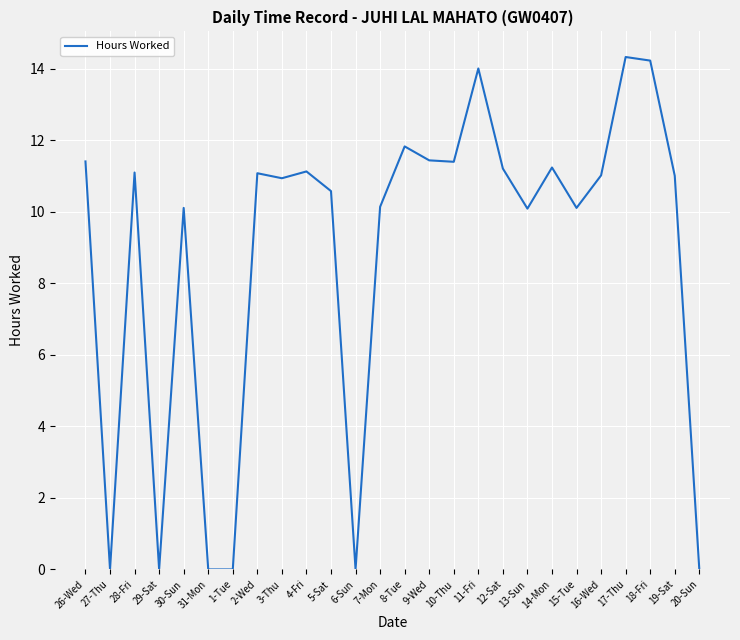

The chart shows a value of 14.3 at 17-Thu. True or false?

True